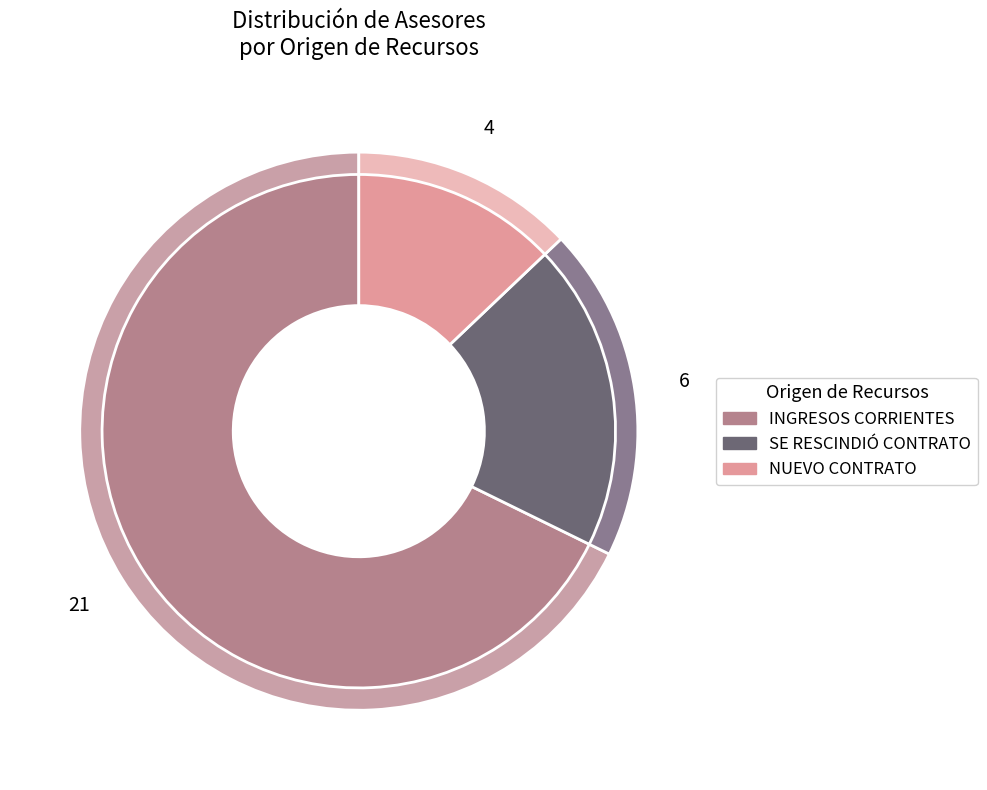

Is it true that NUEVO CONTRATO is 13% of the pie?

True